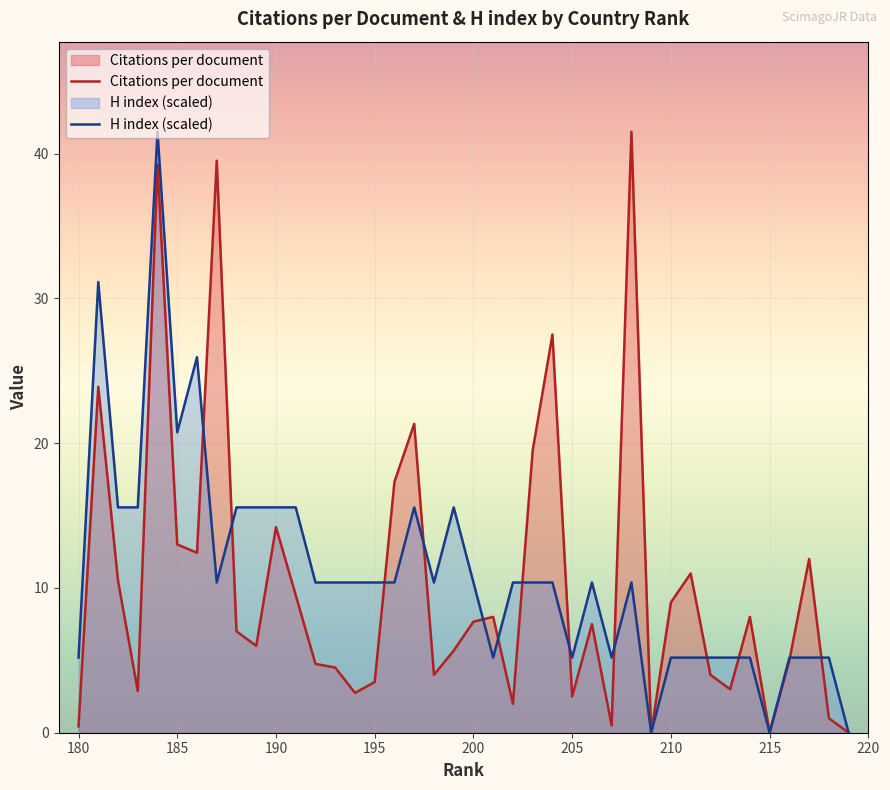

Rank the series by their maximum value, from lowest to highest.

Citations per document, H index